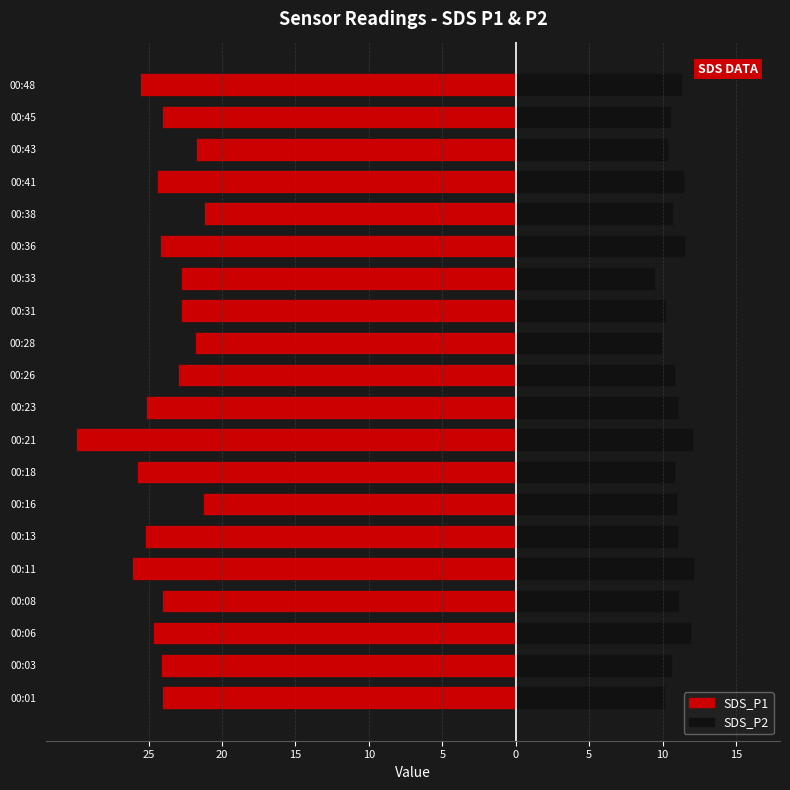

What is the greatest value displayed?

12.2